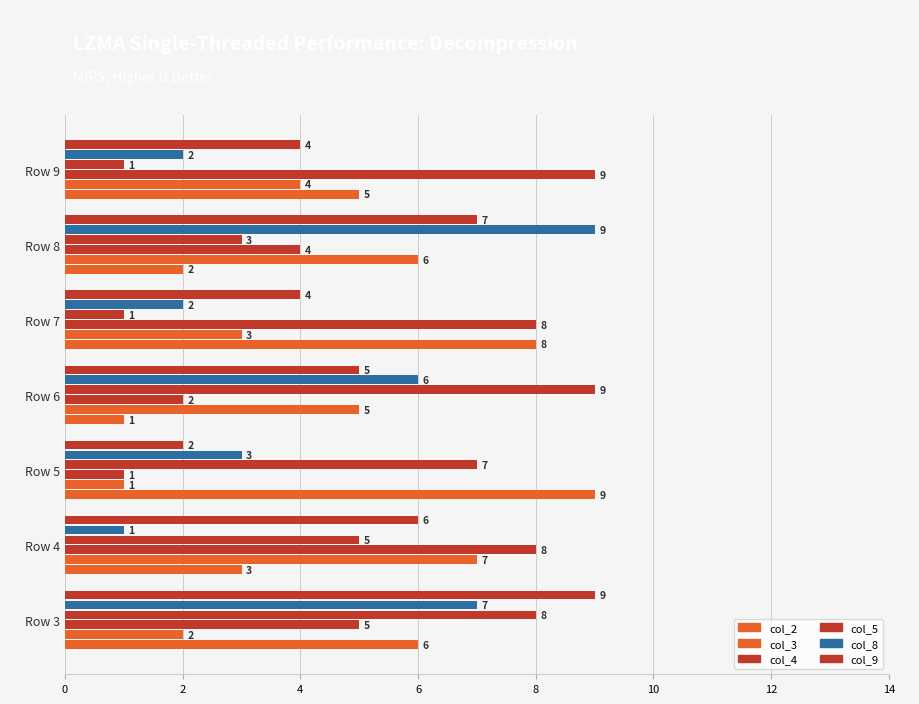

How many data points does each series have?

7